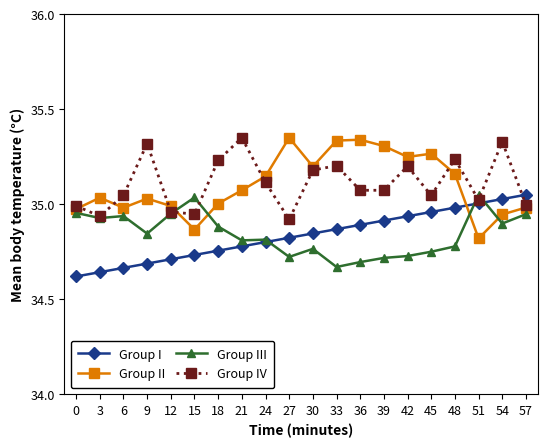

The Group III series shows 34.8 at 48. True or false?

True